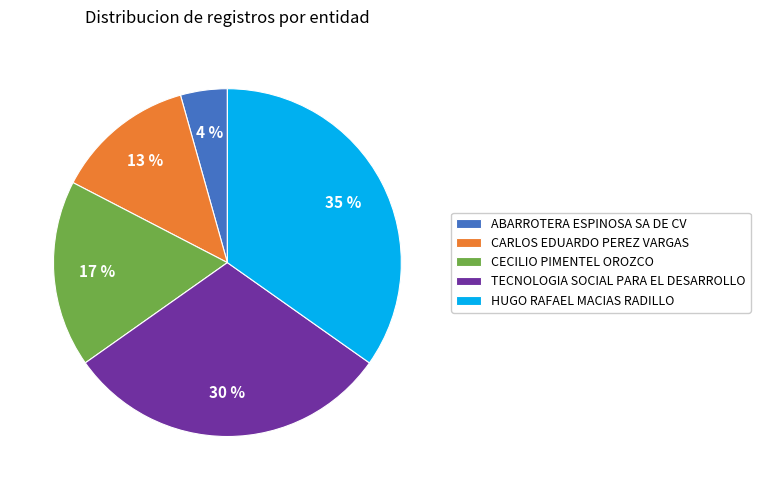

Which has a higher value, CECILIO PIMENTEL OROZCO or CARLOS EDUARDO PEREZ VARGAS?

CECILIO PIMENTEL OROZCO